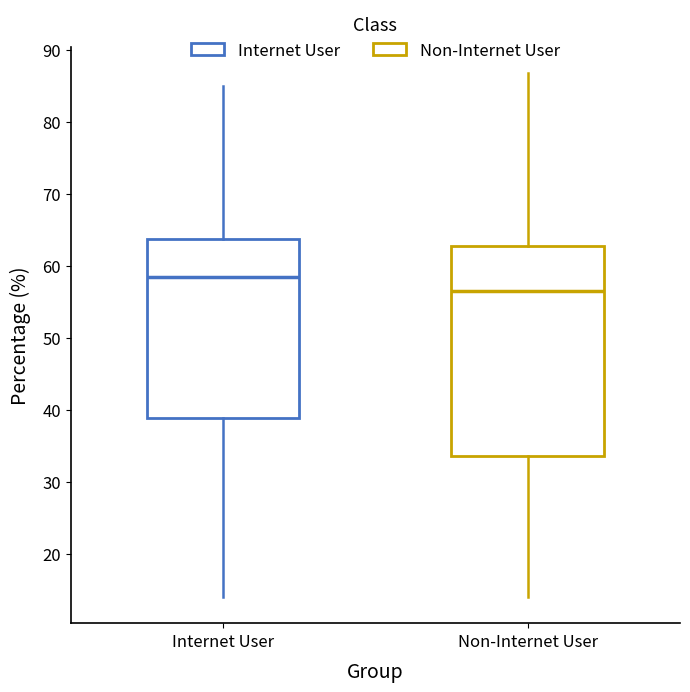

Comparing the boxes themselves (not the whiskers), which one is the tallest?

Non-Internet User